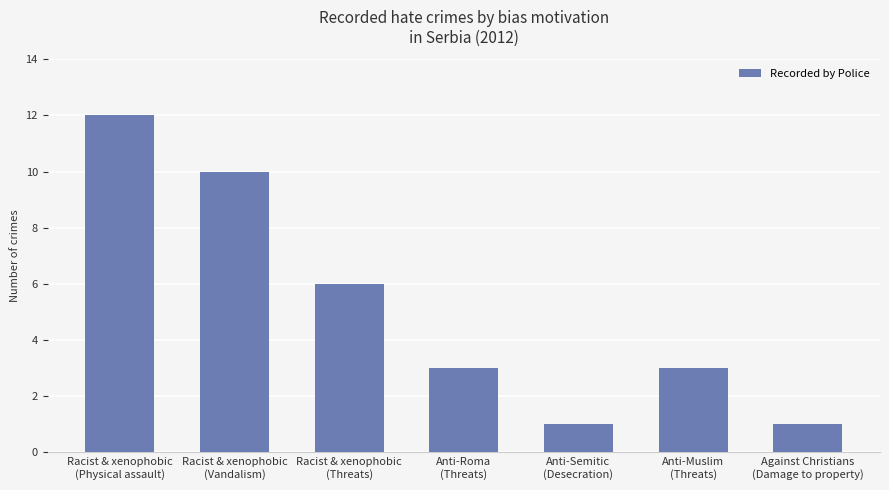

What is the difference between the maximum and minimum values?

11